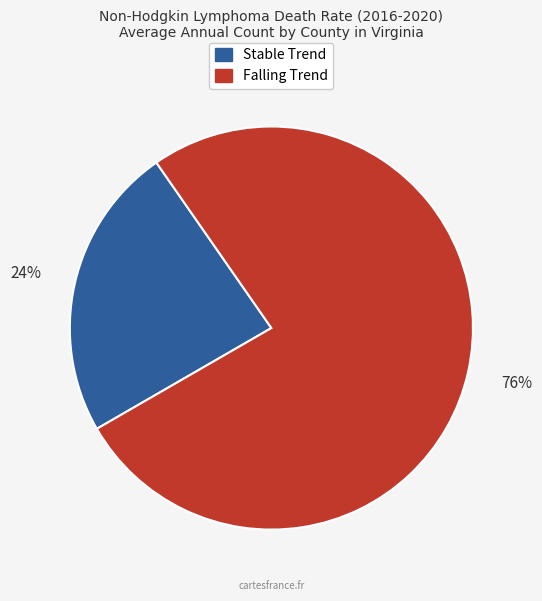

Which category has the smallest portion of the pie?

Stable Trend